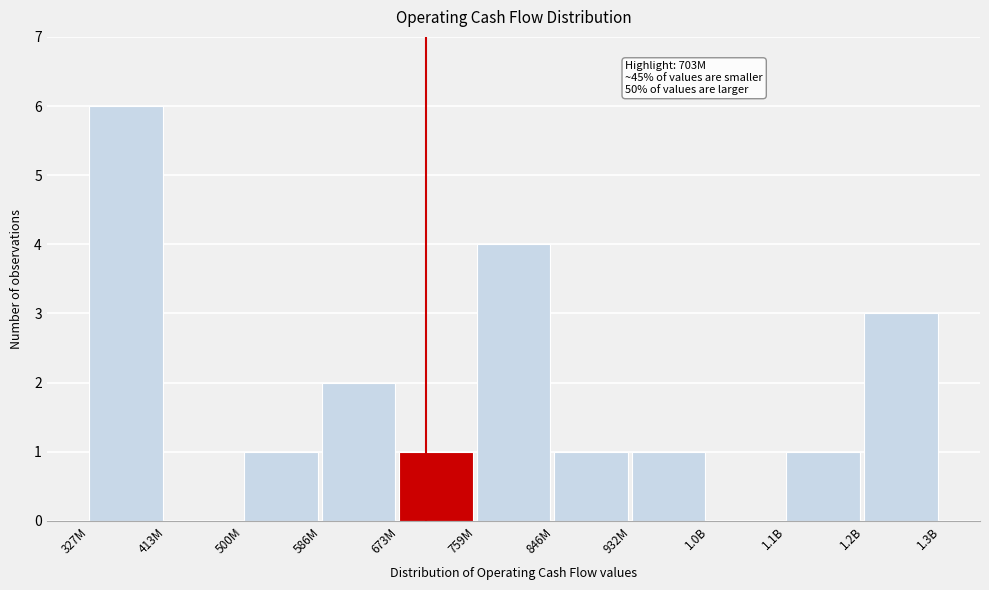

Reading left to right, extract all data points from this chart.

327M=6	413M=0	500M=1	586M=2	673M=1	759M=4	846M=1	932M=1	1.0B=0	1.1B=1	1.2B=3